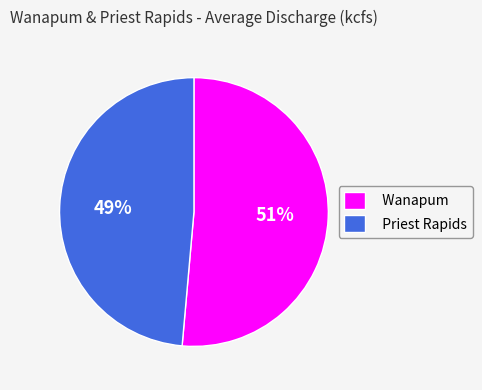

True or false: Wanapum accounts for 51% of the total.

True